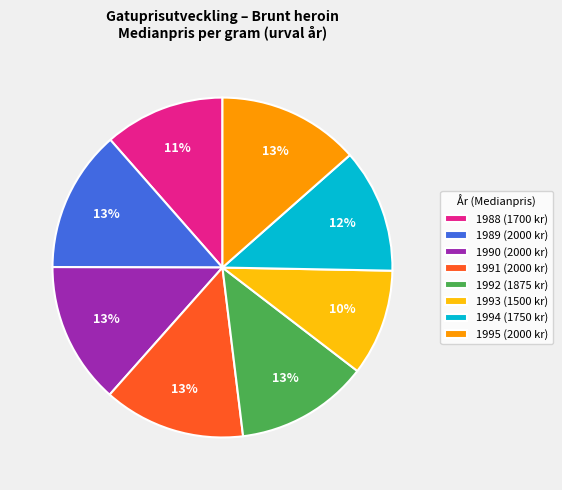

What is the smallest slice in the pie chart?

1993 (1500 kr)